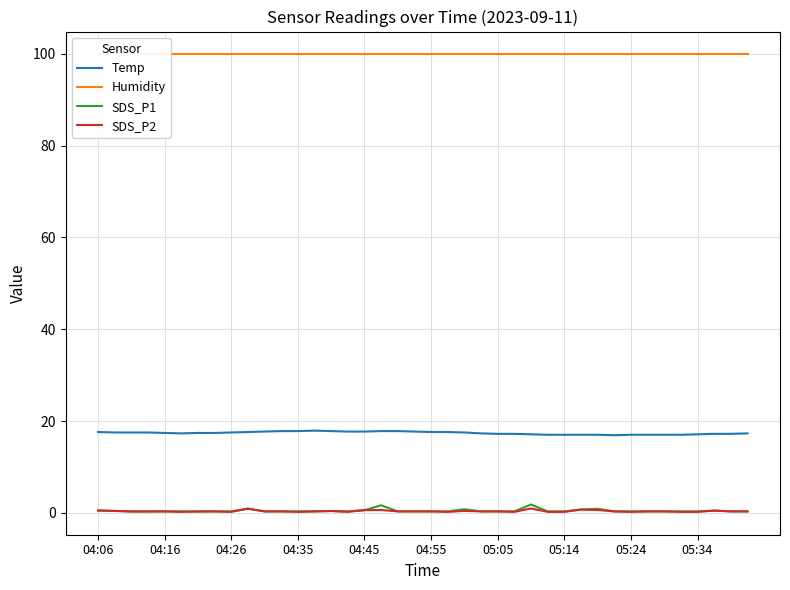

What is the sum of all Temp values?

695.6